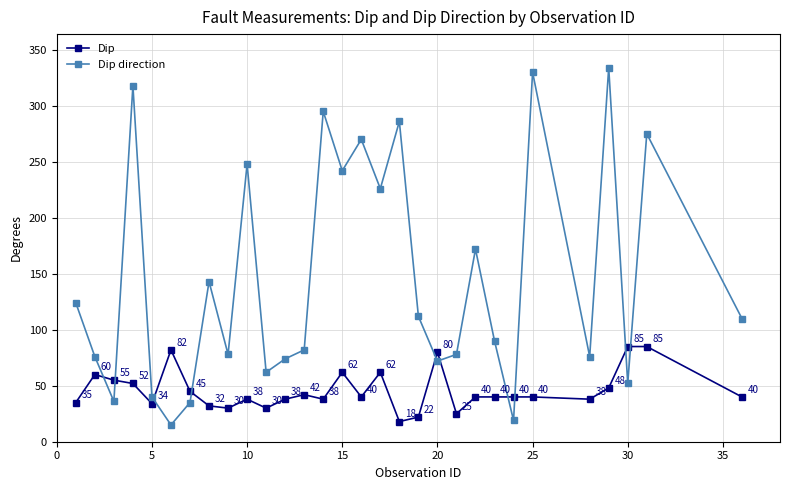

Count the number of categories in the chart.

30